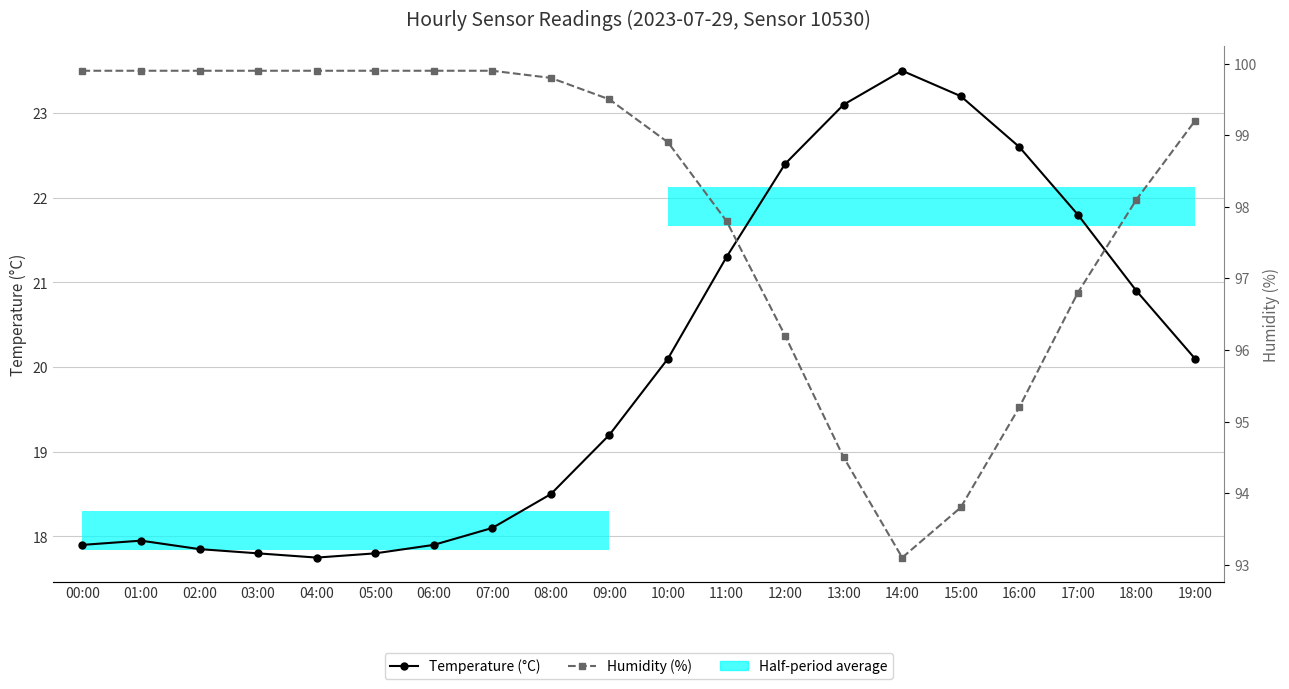

At which category is the sum across all series the highest?

19:00